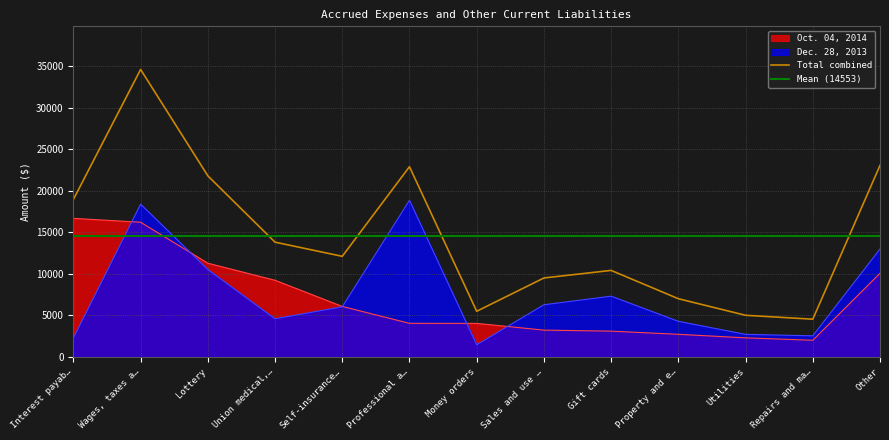

Which category has the highest value in the Total combined series?

Wages, taxes a…